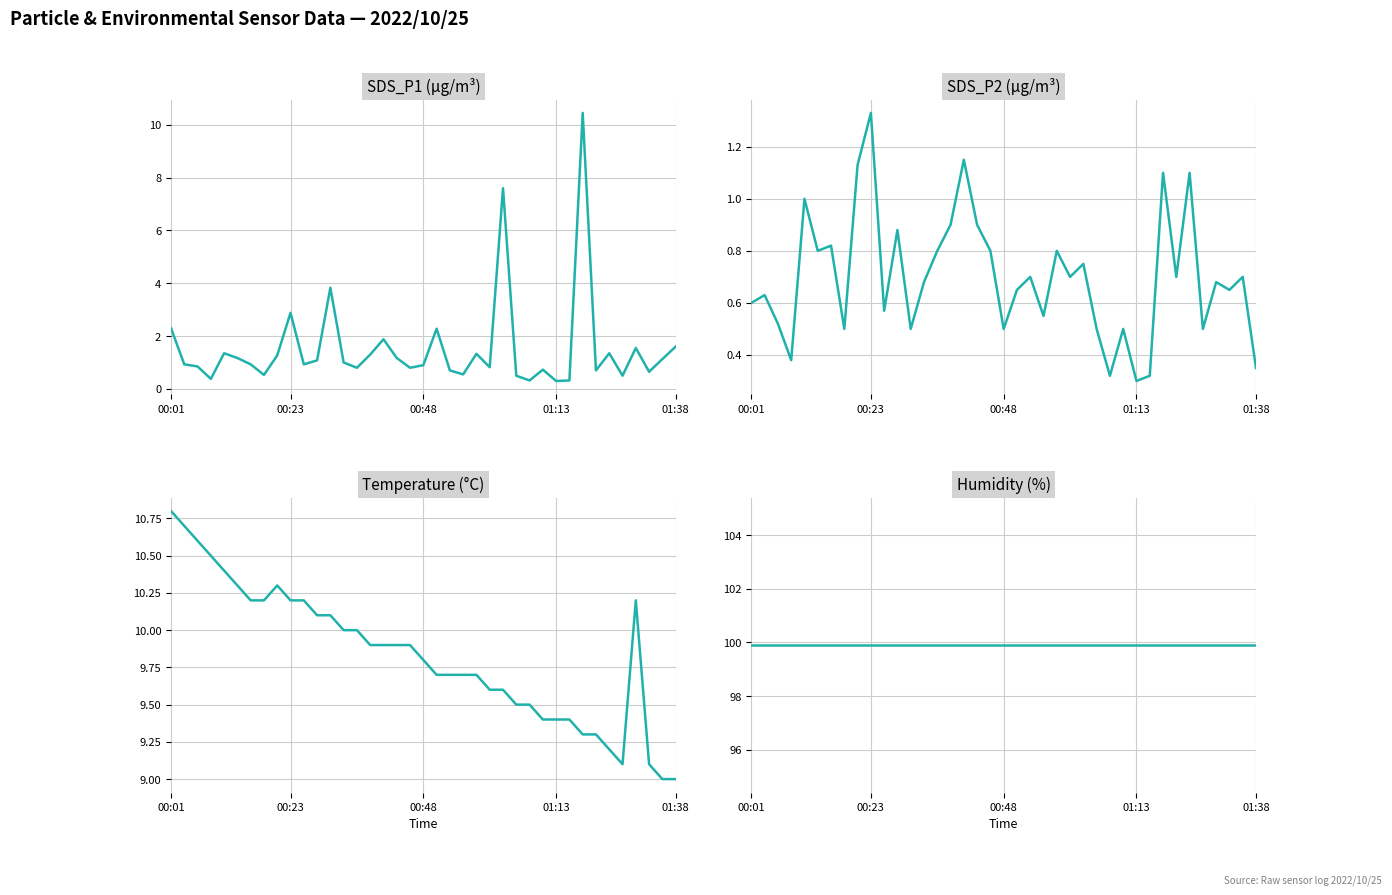

What are all the series names shown in the legend?

SDS_P1, SDS_P2, Temp, Humidity